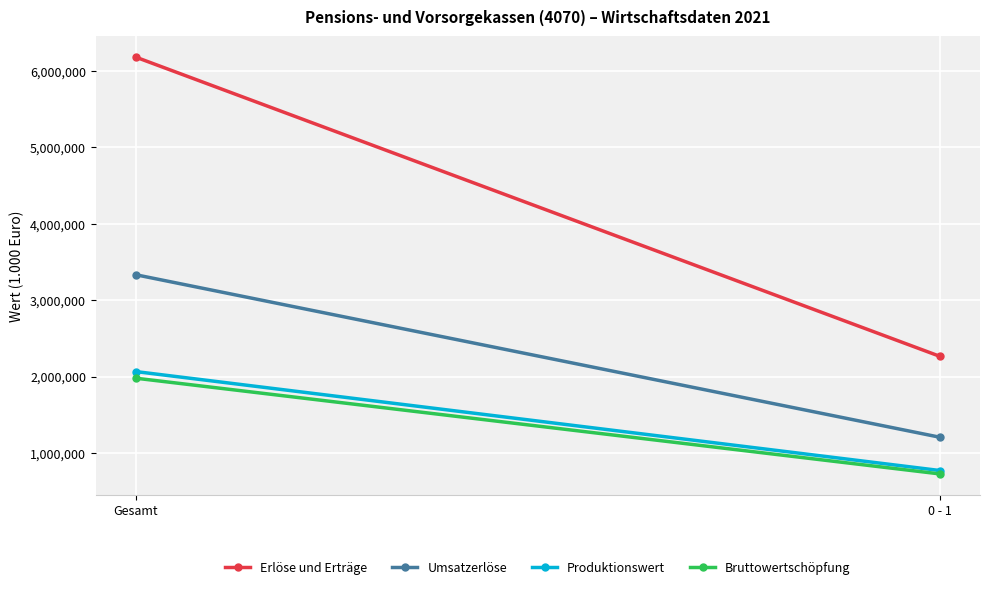

What is the average value of the Umsatzerlöse series?

2268731